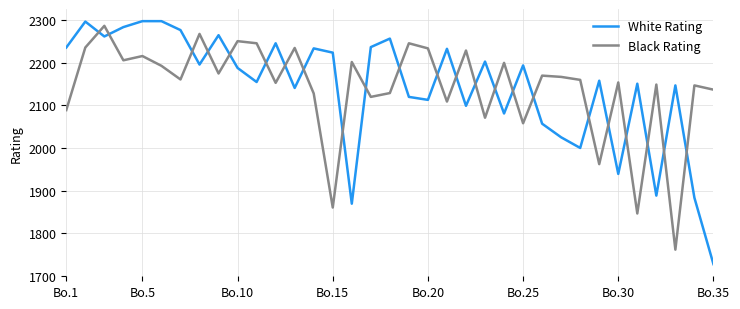

Which series has the widest spread of values?

White Rating